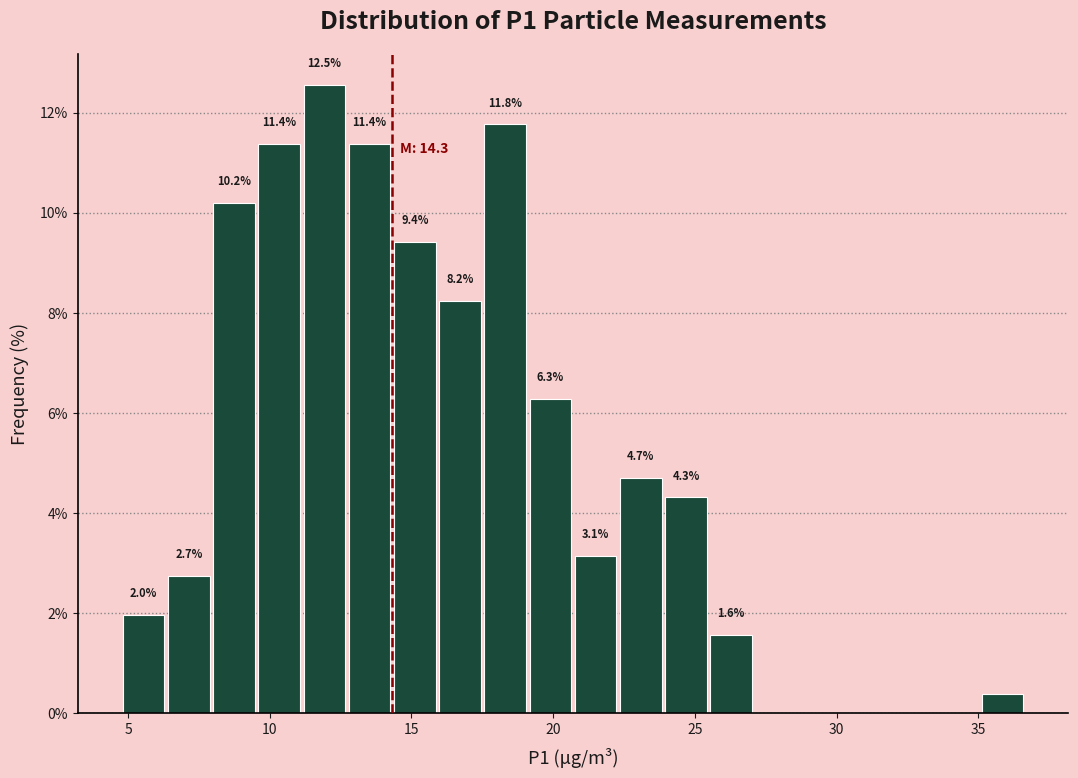

Read against the x-axis, roughly where is the centre of the tallest bar?

12.0